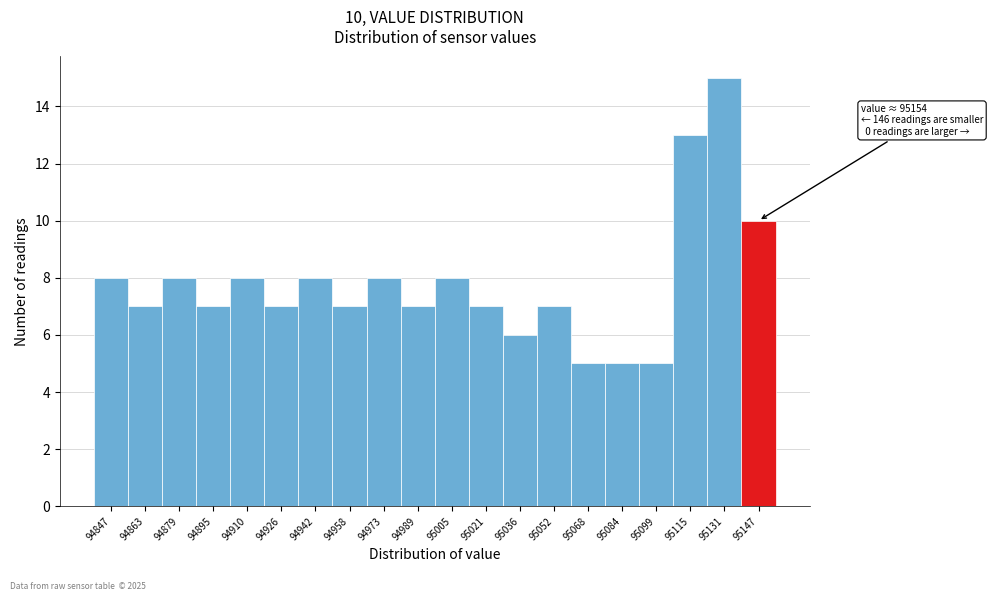

Over which range of the x-axis is the bar tallest?

95124 to 95138